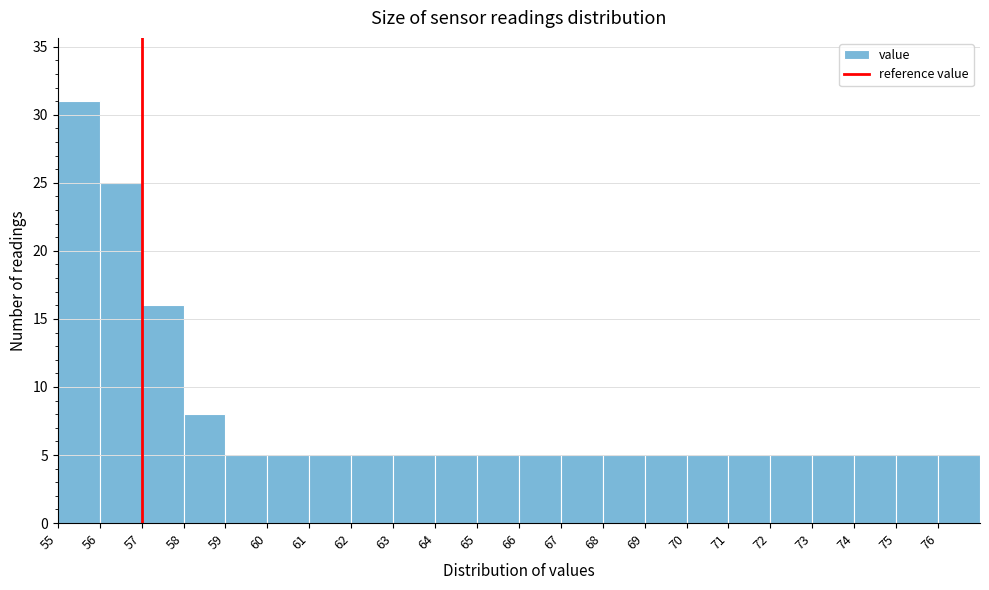

Reading left to right, transcribe this chart: for each bar, give the range it covers on the x-axis and its height. The values are not printed on the chart, so give them approximately, as read against the axis.

55 to 56: 31
56 to 57: 25
57 to 58: 16
58 to 59: 8
59 to 60: 5
60 to 61: 5
61 to 62: 5
62 to 63: 5
63 to 64: 5
64 to 65: 5
65 to 66: 5
66 to 67: 5
67 to 68: 5
68 to 69: 5
69 to 70: 5
70 to 71: 5
71 to 72: 5
72 to 73: 5
73 to 74: 5
74 to 75: 5
75 to 76: 5
76 to 77: 5